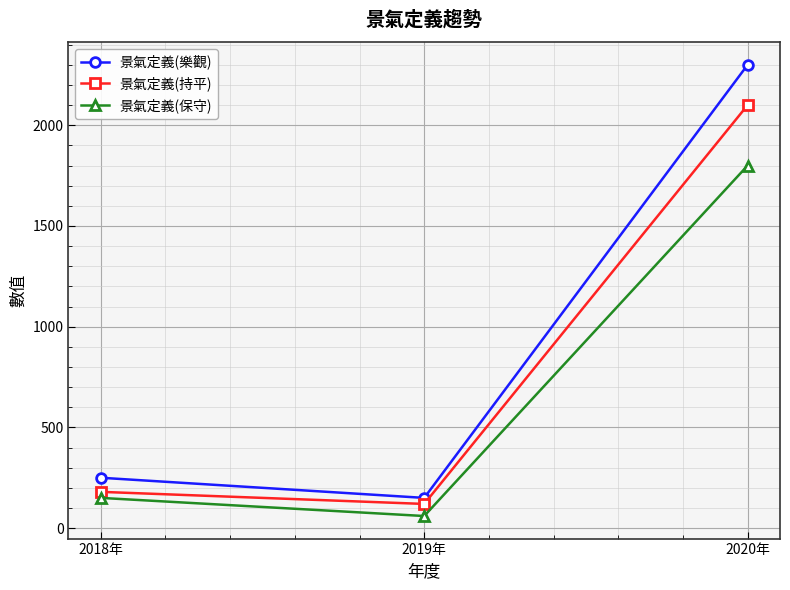

How many values in the 景氣定義(保守) series are below 150?

1